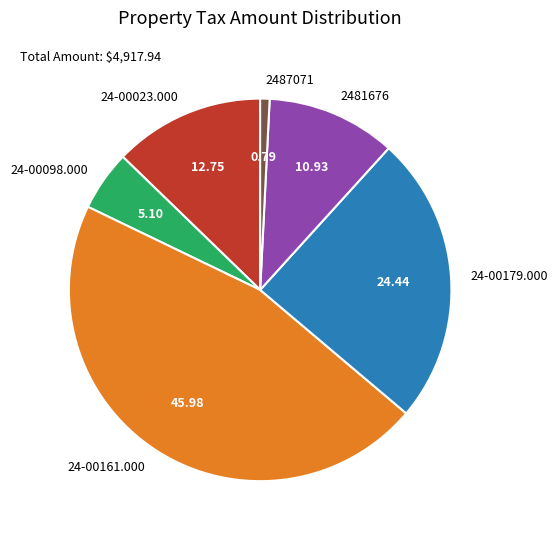

The 24-00098.000 slice represents 5% of the pie. True or false?

True